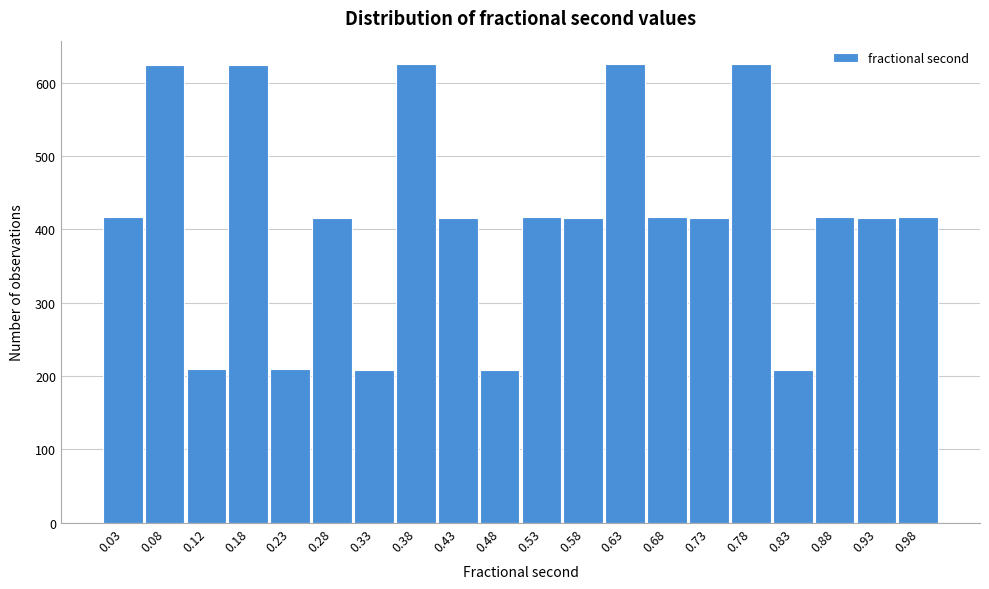

Reading left to right, list every bar in this chart as the range it spans on the x-axis followed by its height. The values are not printed on the chart, so give them approximately, as read against the axis.

0.00 to 0.05: 420
0.05 to 0.10: 620
0.10 to 0.15: 210
0.15 to 0.20: 620
0.20 to 0.25: 210
0.25 to 0.30: 420
0.30 to 0.35: 210
0.35 to 0.40: 630
0.40 to 0.45: 420
0.45 to 0.50: 210
0.50 to 0.55: 420
0.55 to 0.60: 420
0.60 to 0.65: 630
0.65 to 0.70: 420
0.70 to 0.75: 420
0.75 to 0.80: 630
0.80 to 0.85: 210
0.85 to 0.90: 420
0.90 to 0.95: 420
0.95 to 1.00: 420